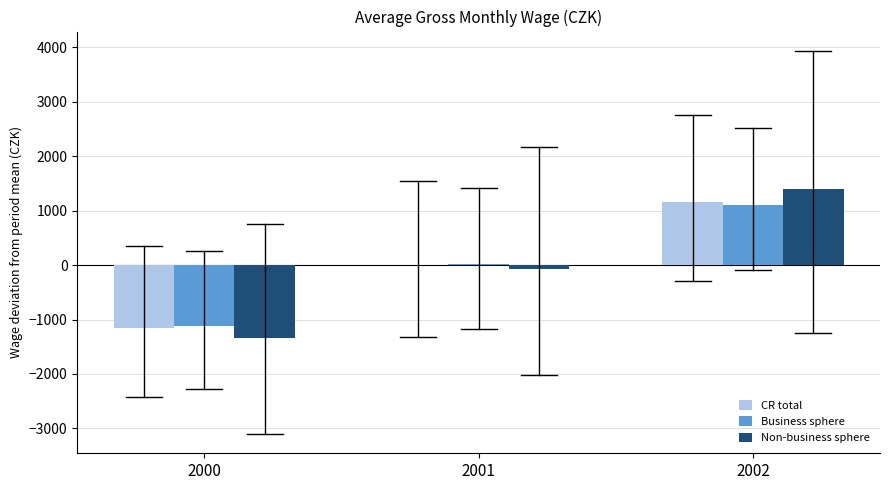

Reading right to left, extract all data points from this chart.

CR total: 2002=1154.2	2001=0.4	2000=-1154.6
Business sphere: 2002=1100.0	2001=15.5	2000=-1115.5
Non-business sphere: 2002=1401.8	2001=-64.2	2000=-1337.5